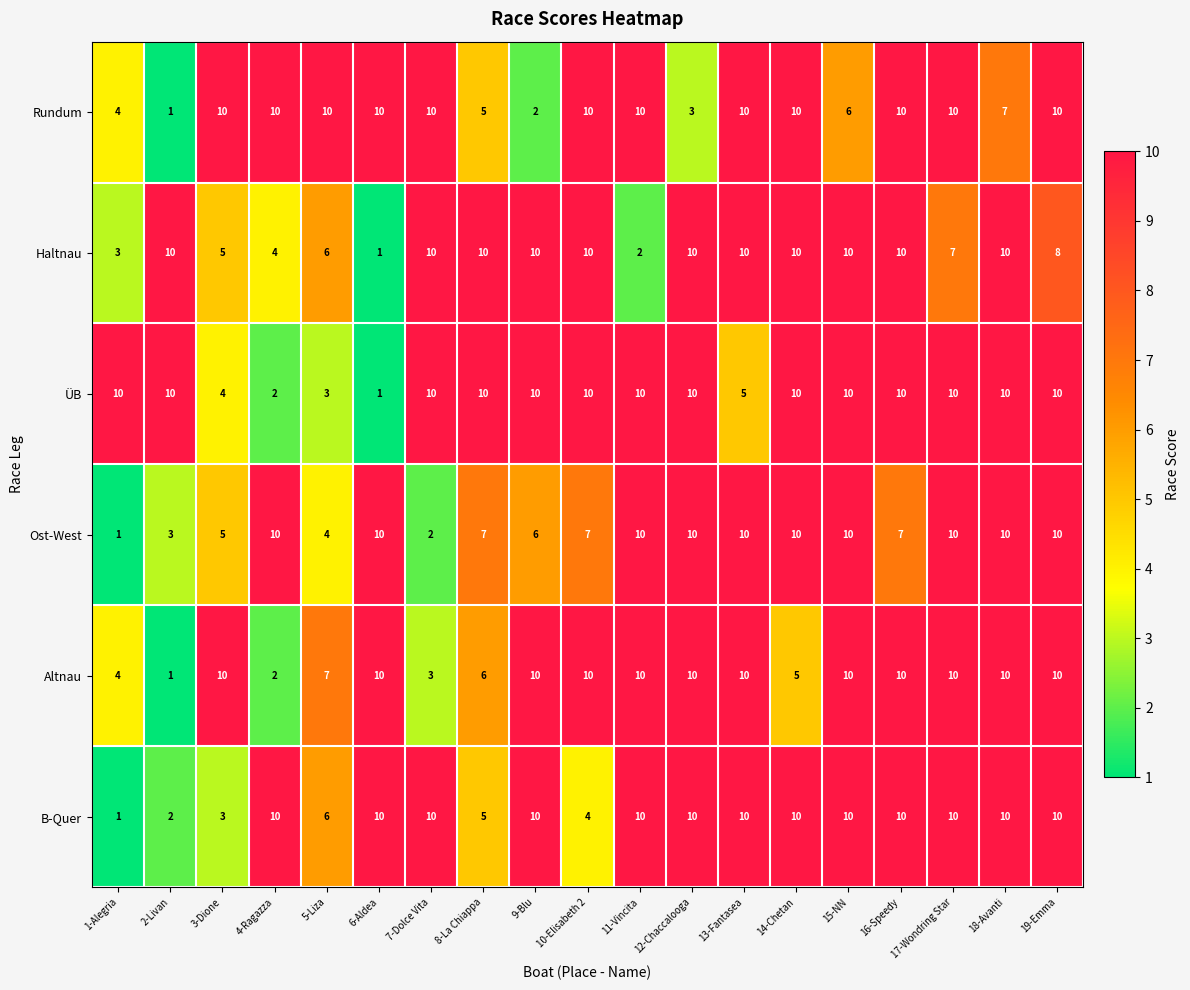

Which series has the largest total across all categories?

ÜB